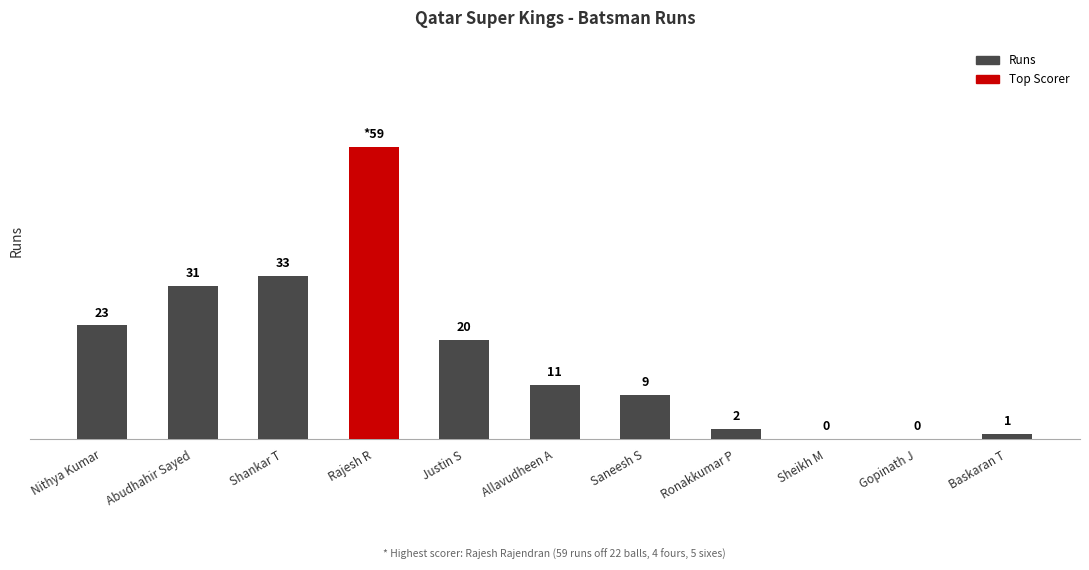

At which label is the value closest to 29?

Abudhahir Sayed